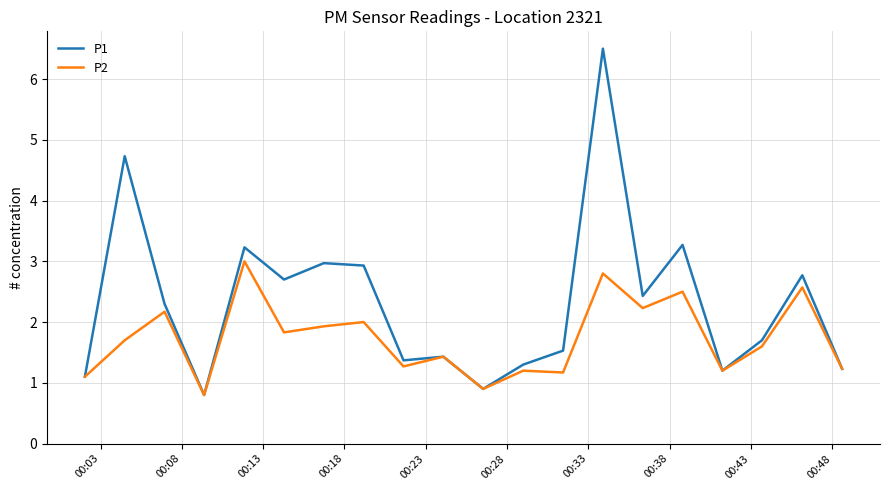

Which series has the largest total across all categories?

P1